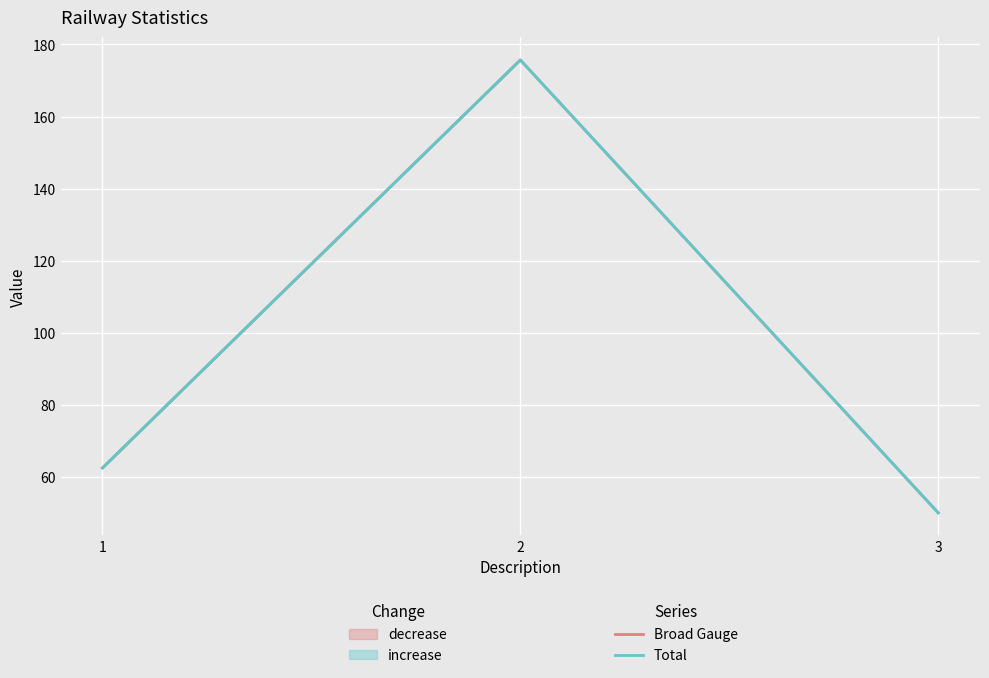

Is this an area chart (filled region under the line)?

No